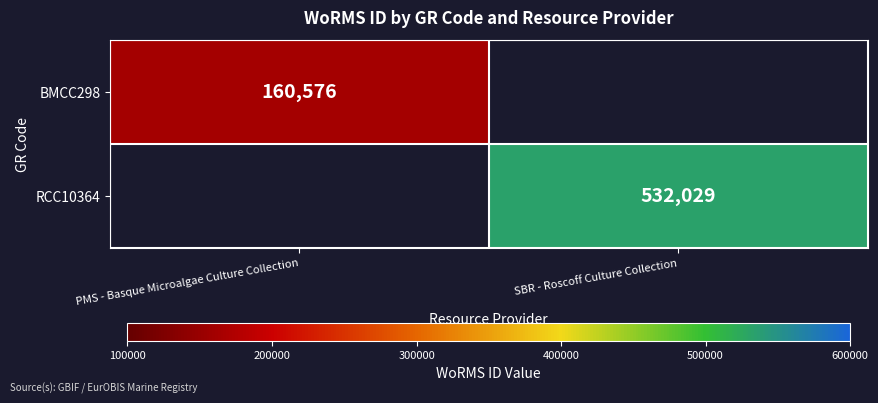

The BMCC298 series shows 160576 at PMS - Basque Microalgae Culture Collection. True or false?

True